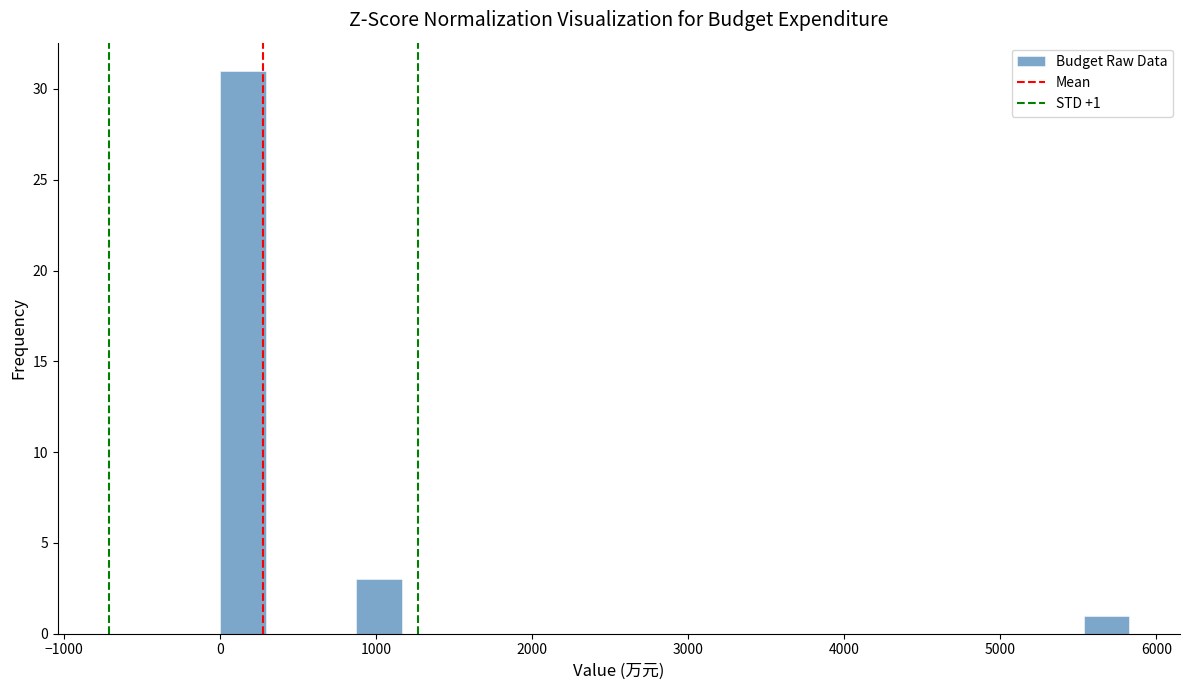

Around what value on the x-axis is the tallest bar? Give the approximate position of its centre, as read against the axis.

100